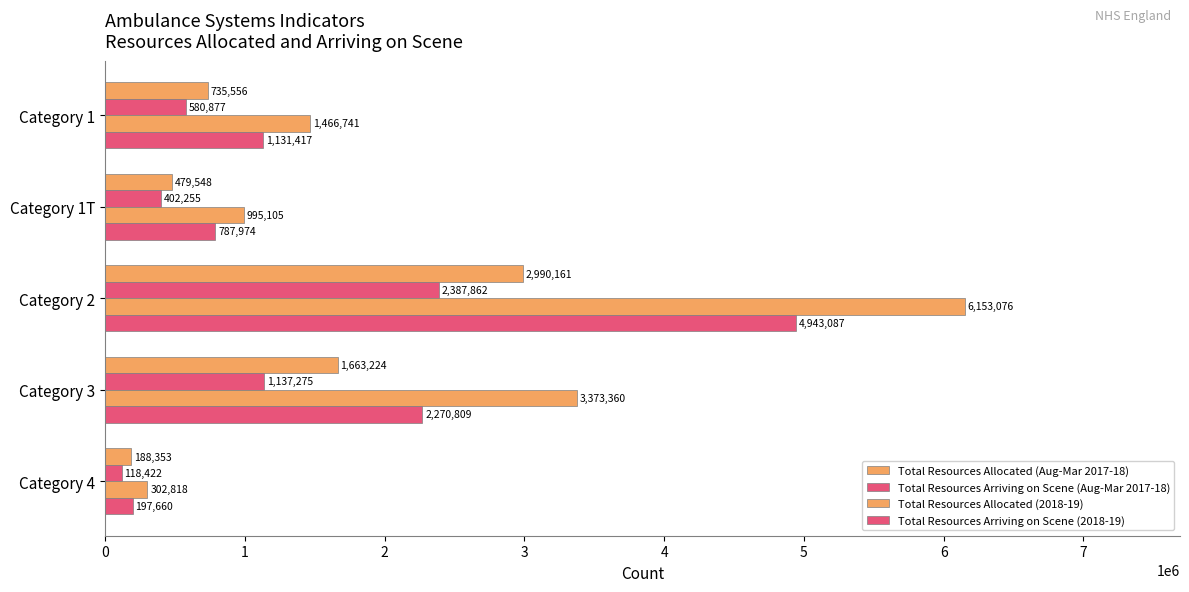

Count the number of data series in this chart.

4